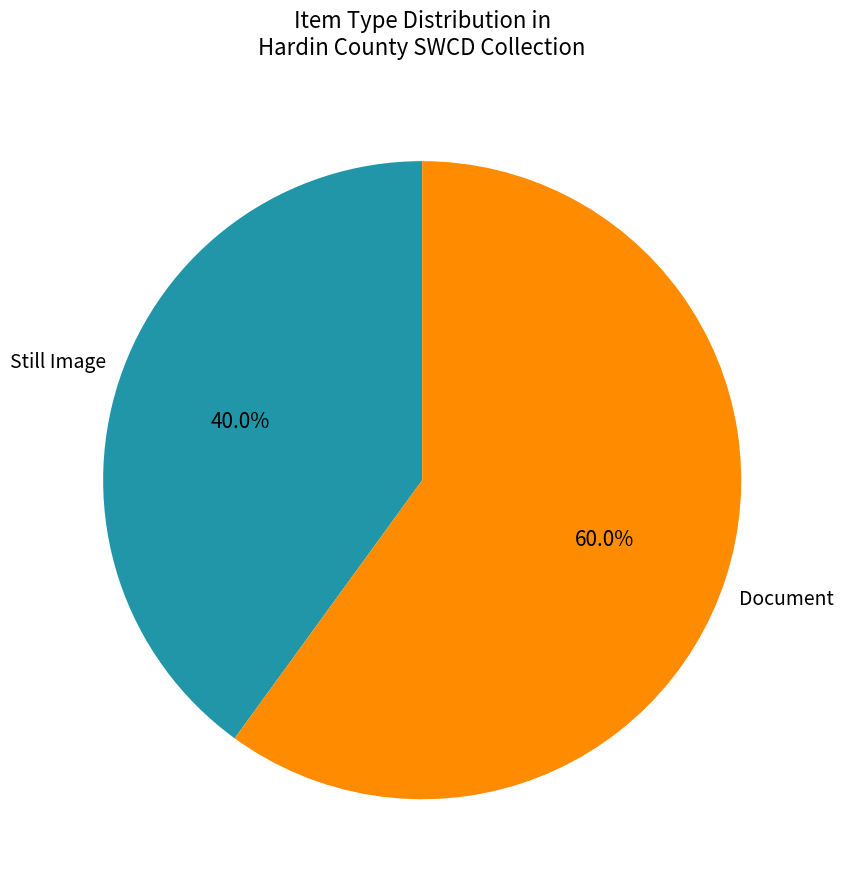

How many segments does this pie chart have?

2